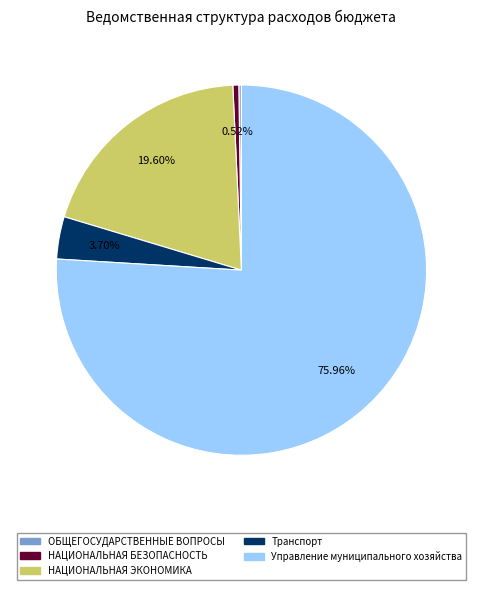

Is there any slice that represents more than half of the pie?

Yes